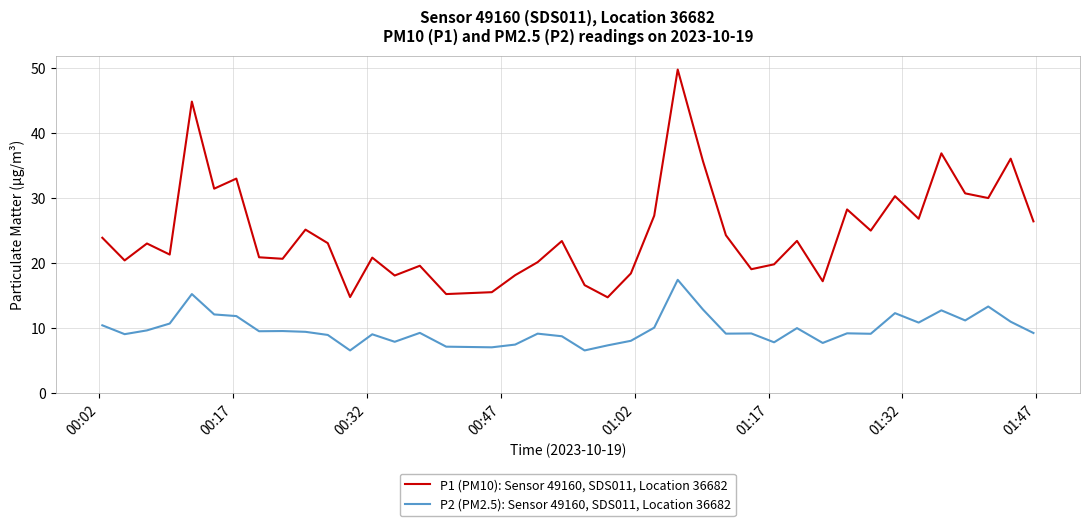

What is the difference between the maximum and minimum values in the P1 (PM10): Sensor 49160, SDS011, Location 36682 series?

35.0